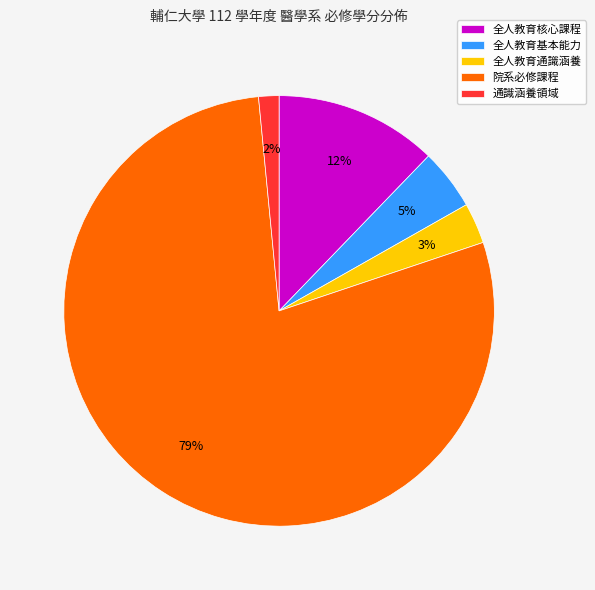

To the nearest percent, what percentage of the pie is 全人教育核心課程?

12%